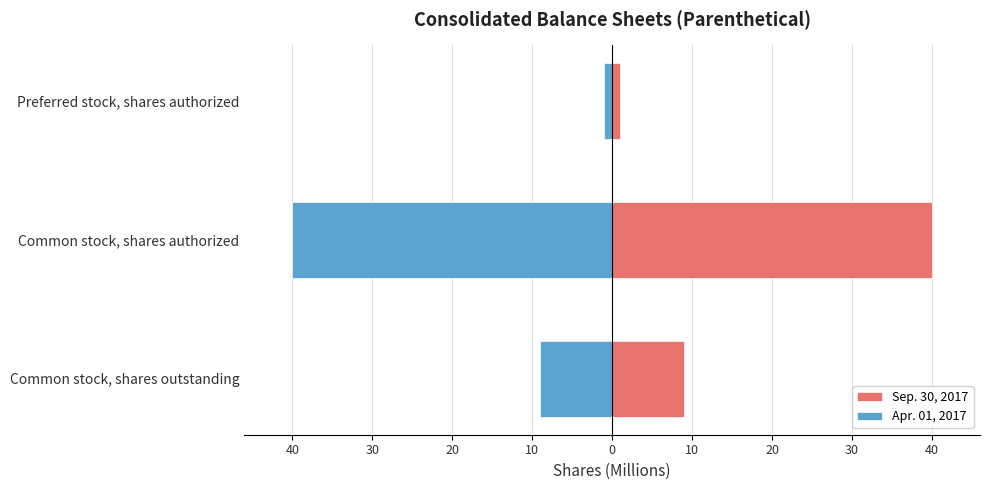

Is the value of Apr. 01, 2017 at Common stock, shares authorized greater than the value of Sep. 30, 2017 at Common stock, shares authorized?

No